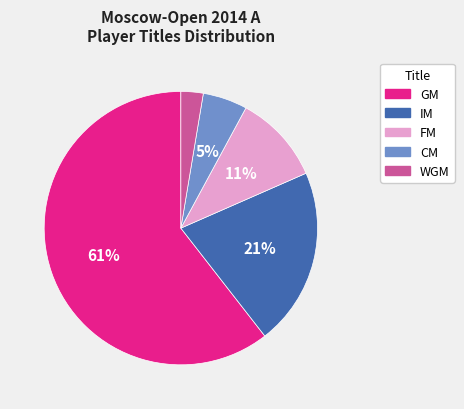

Does any single category account for the majority?

Yes